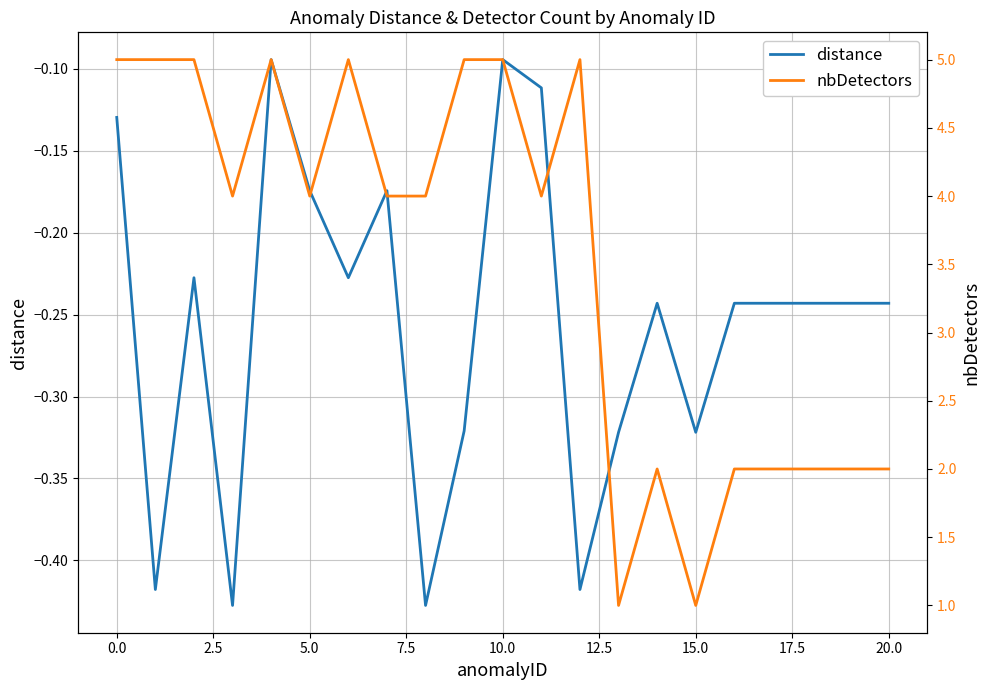

List the series in order of their overall mean, highest first.

nbDetectors, distance